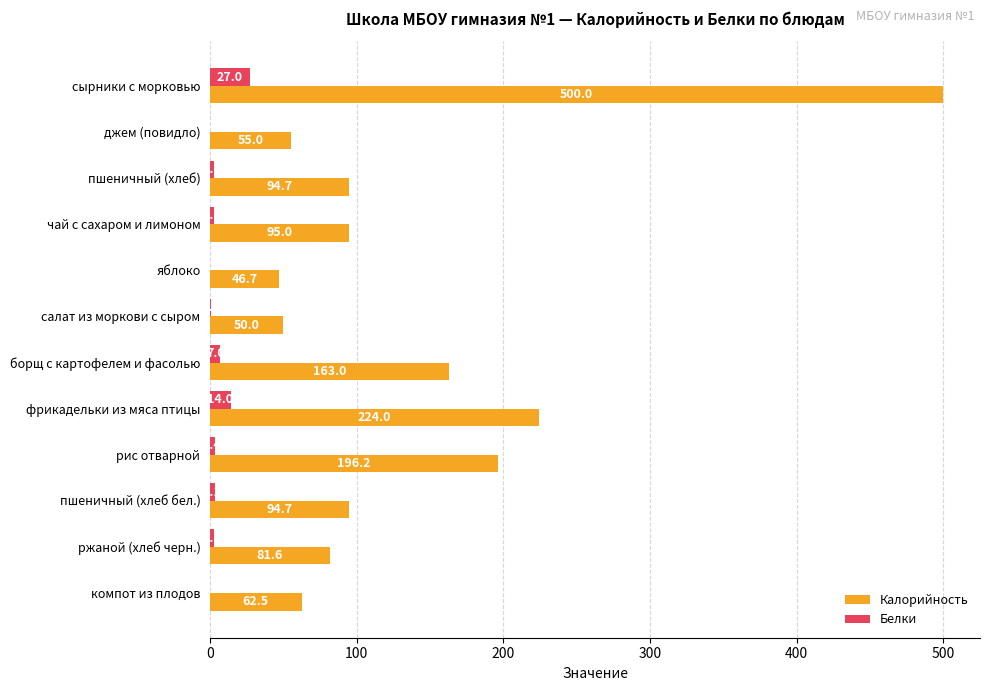

Which series changed the most between сырники с морковью and борщ с картофелем и фасолью?

Калорийность